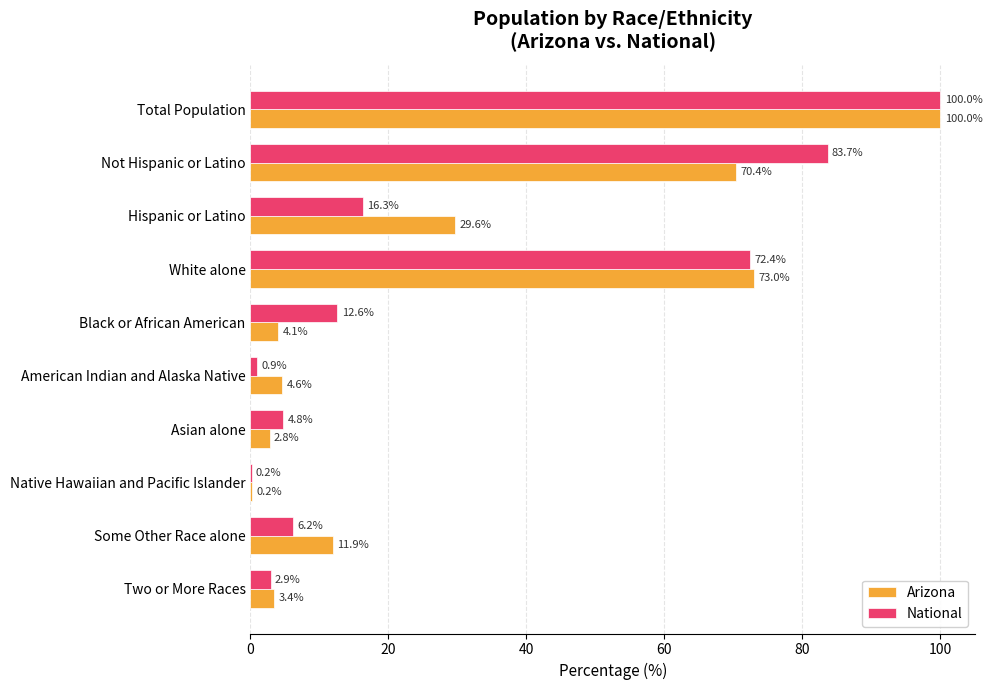

Which series changed the most between Not Hispanic or Latino and Some Other Race alone?

National